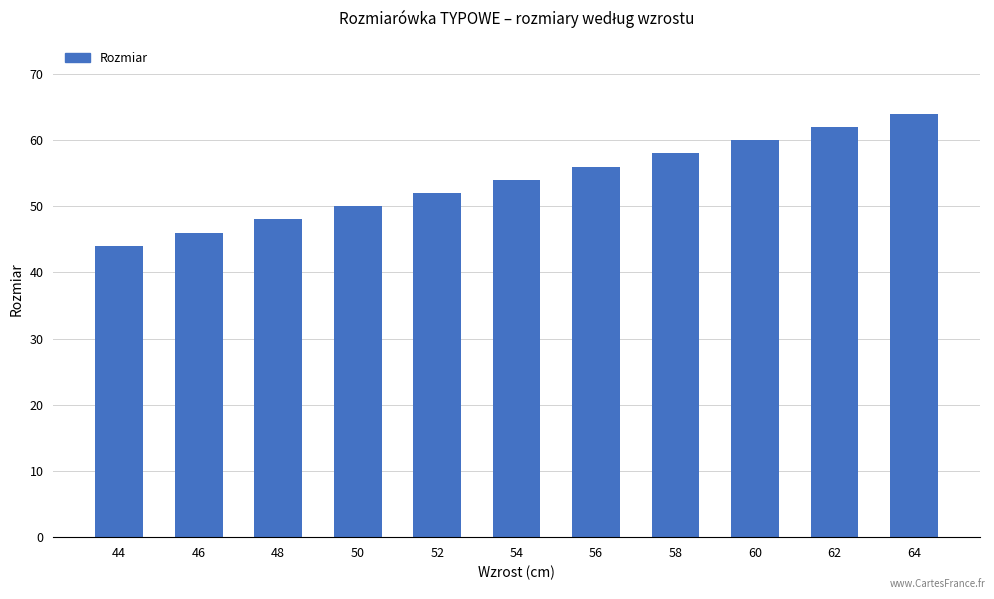

What is the change in value from 54 to 60?

+6